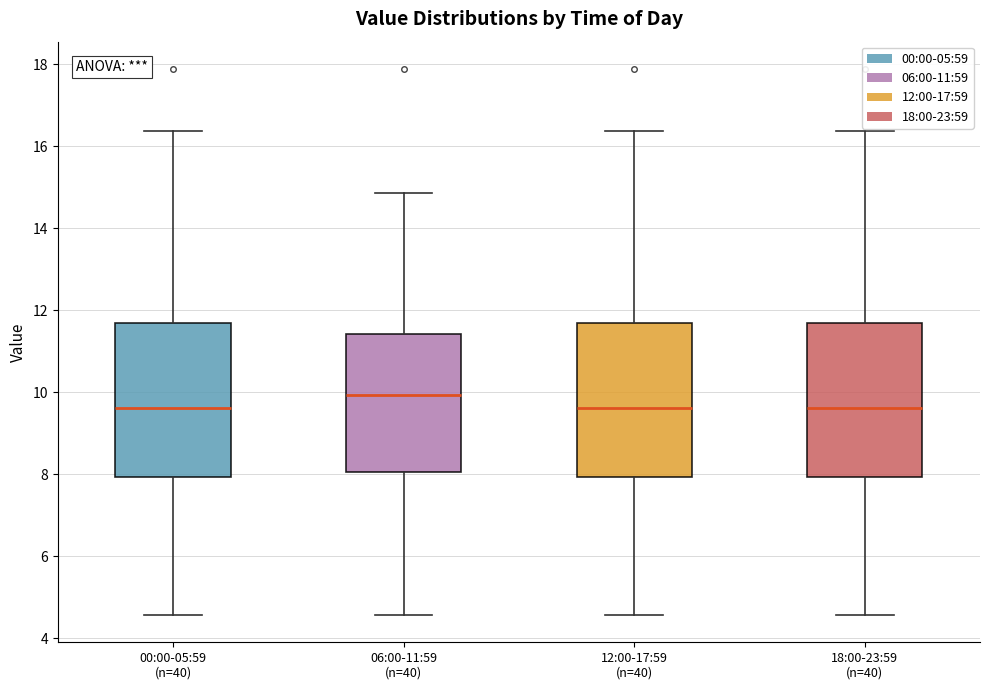

Reading left to right, read every box against the y-axis: the position of its median line, the range the box covers, and the ends of its whiskers. The values are not printed on the chart, so give them approximately, as read against the axis.

00:00-05:59 (n=40): median 9.6, box 8.0 to 11.6, whiskers 4.6 to 16.4
06:00-11:59 (n=40): median 10.0, box 8.0 to 11.4, whiskers 4.6 to 14.8
12:00-17:59 (n=40): median 9.6, box 8.0 to 11.6, whiskers 4.6 to 16.4
18:00-23:59 (n=40): median 9.6, box 8.0 to 11.6, whiskers 4.6 to 16.4